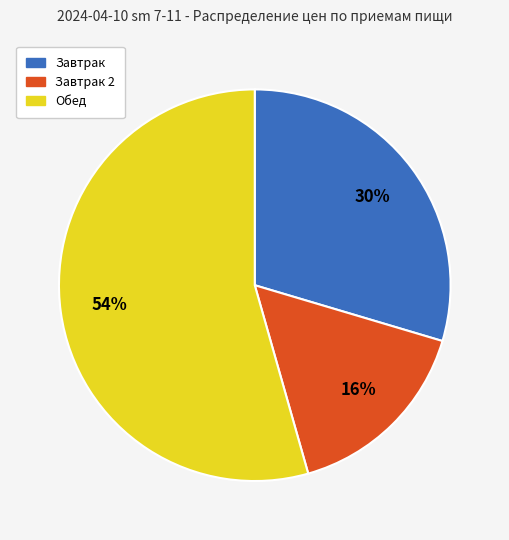

Does Обед account for over 50% of the chart?

Yes